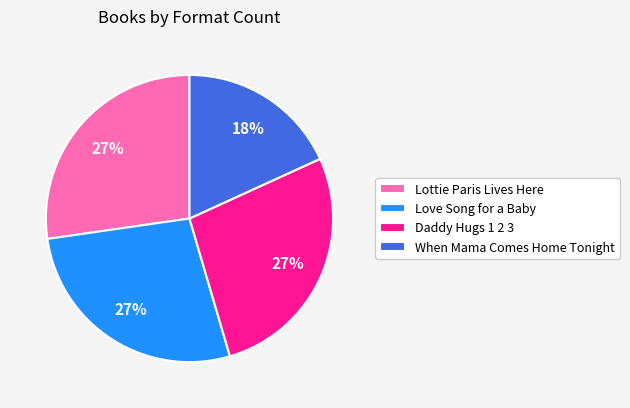

How many segments does this pie chart have?

4